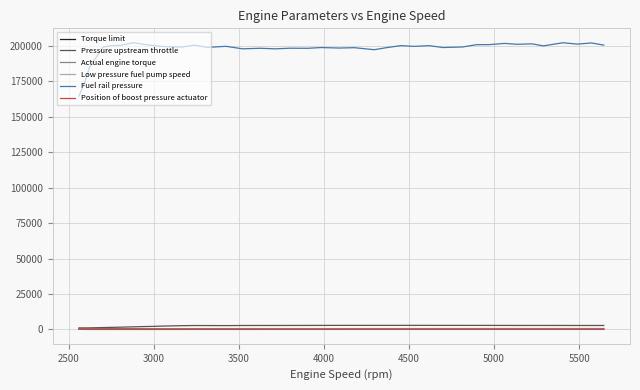

In Pressure upstream throttle, how many points are higher than both neighbors (excluding endpoints)?

4